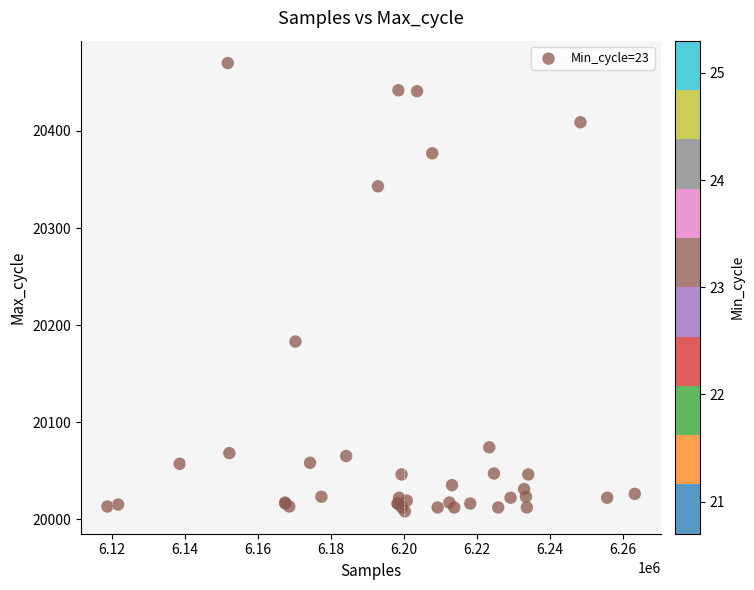

What Y value in the scatter plot is closest to 20239?

20183